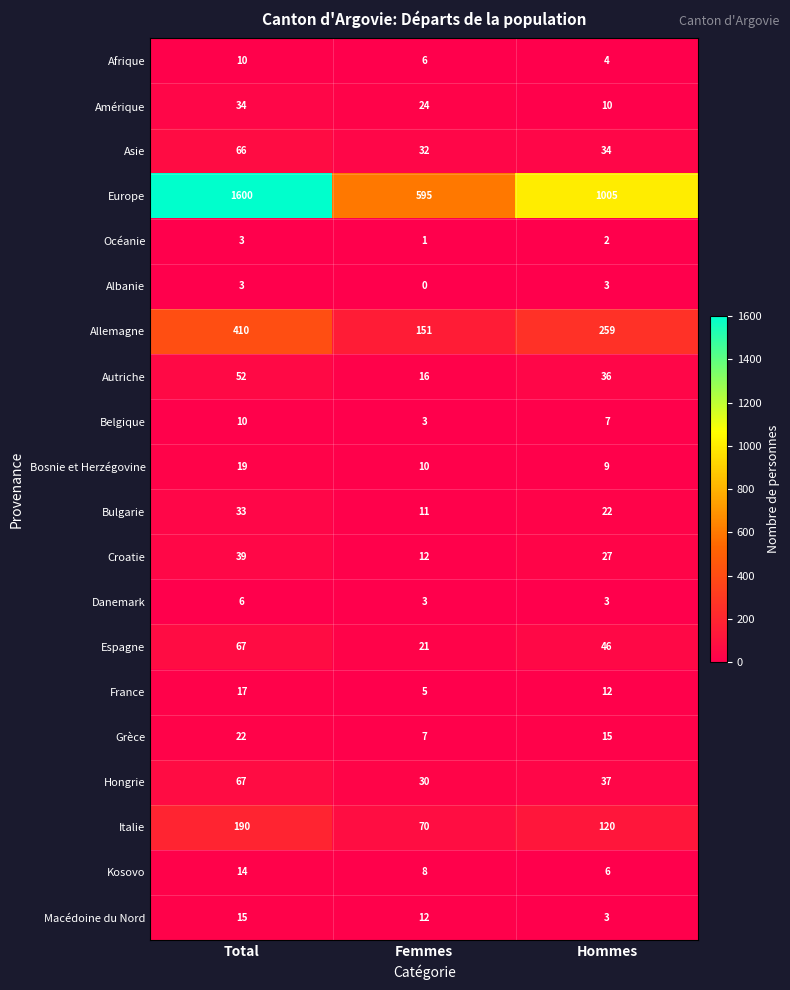

Count the Kosovo values in the range 6 to 14.

3